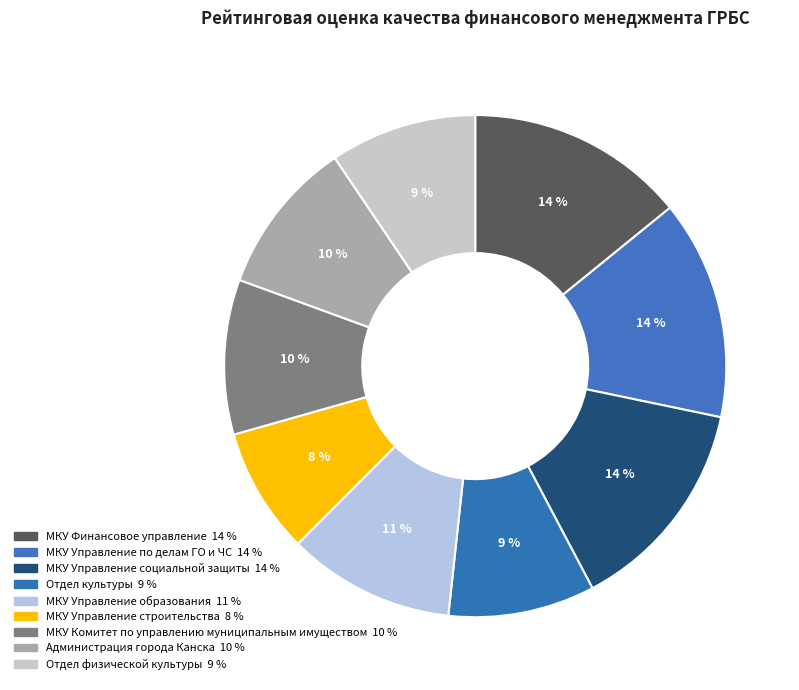

Combined, do МКУ Управление по делам ГО и ЧС and Отдел культуры account for over 50%?

No